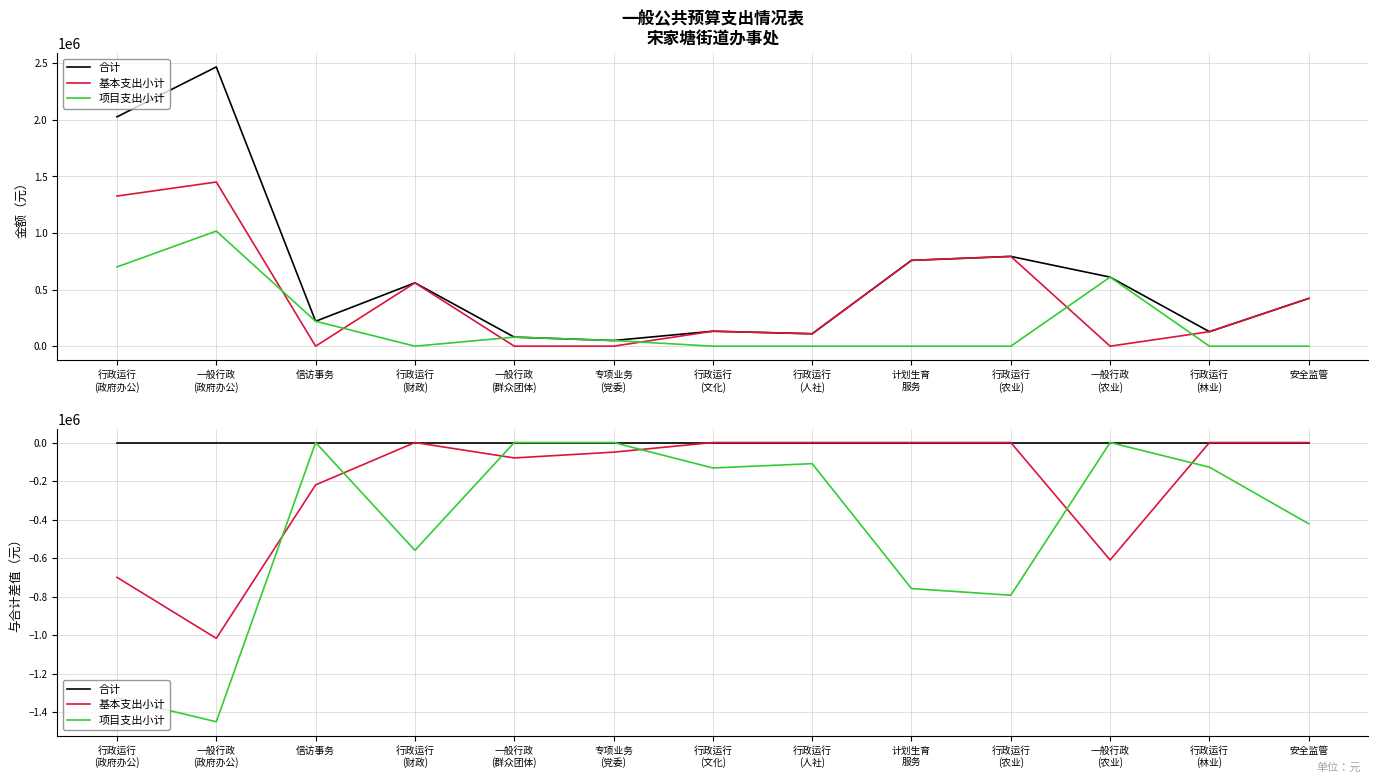

What is the average value of the 基本支出小计 series?

-205908